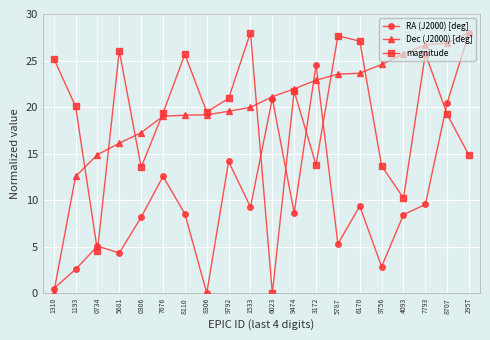

What is the spread (max minus min) of values at 9756?

21.7